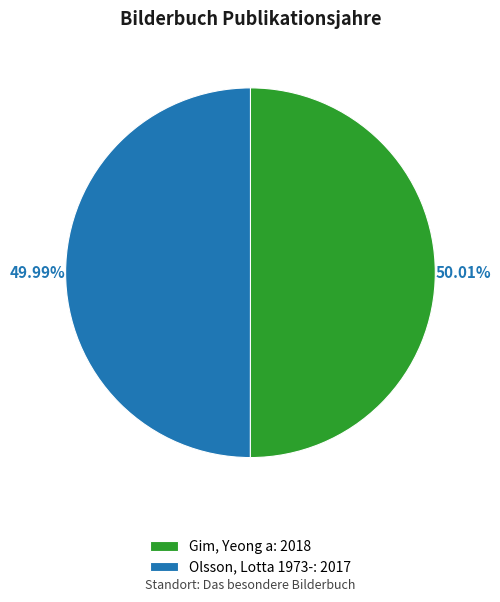

What is the total percentage of Gim, Yeong a and Olsson, Lotta 1973-?

100.0%